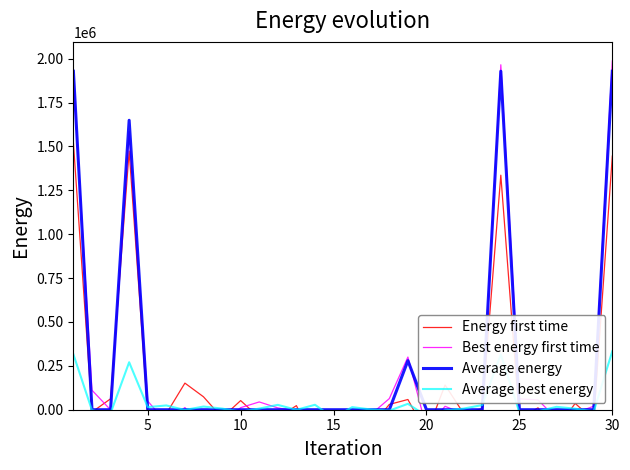

Which series has the largest total across all categories?

Average energy